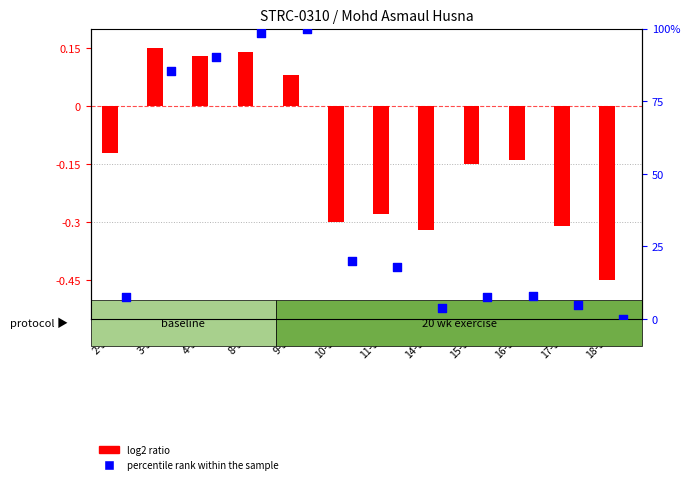

Which series has the largest total across all categories?

percentile rank within the sample